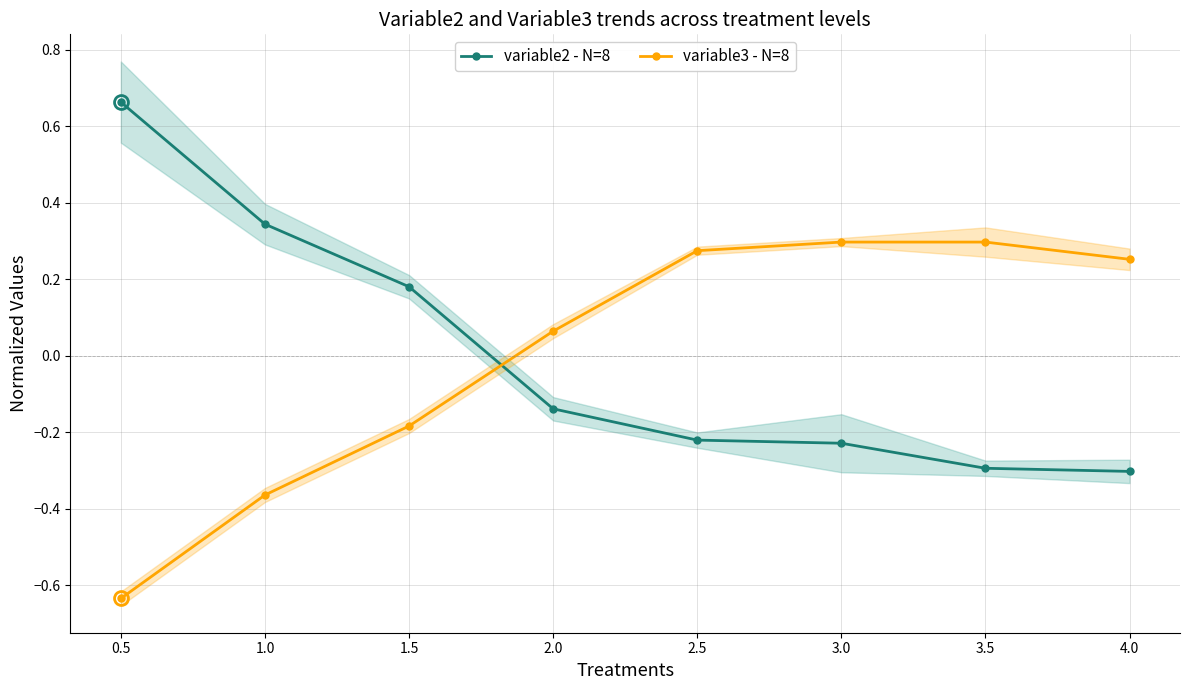

Is the value of variable3 - N=8 at 1.0 greater than the value of variable2 - N=8 at 2.0?

Yes